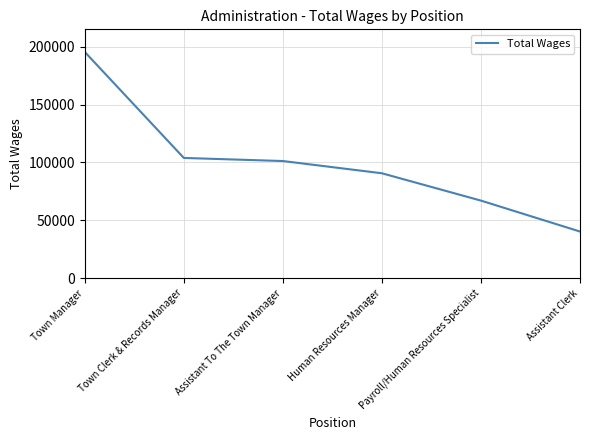

What is the change in value from Town Clerk & Records Manager to Assistant To The Town Manager?

-2673